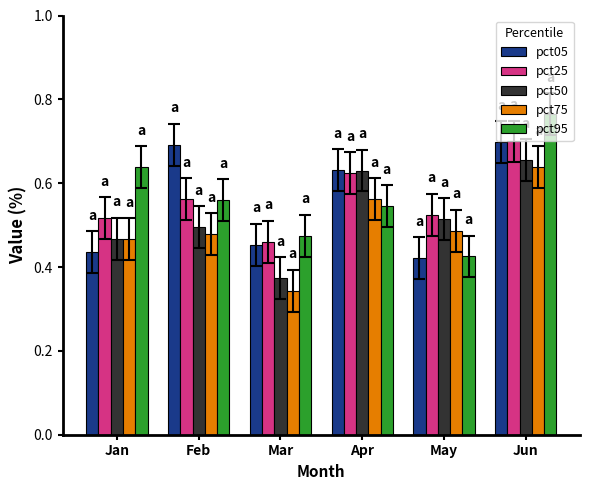

What is the sum of the pct50 values at Apr and Mar?

1.0